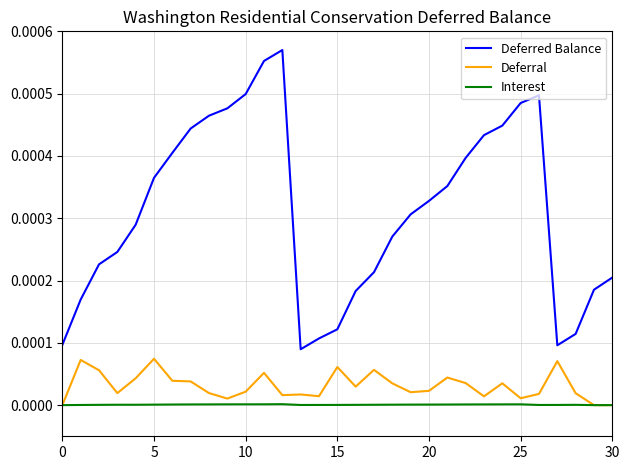

Which series has the largest range (max minus min)?

Deferred Balance